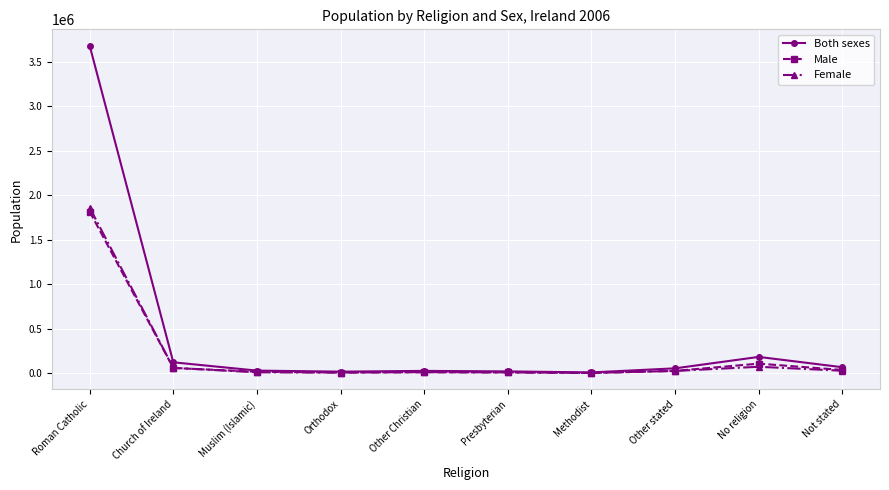

How many lines are shown in the chart?

3